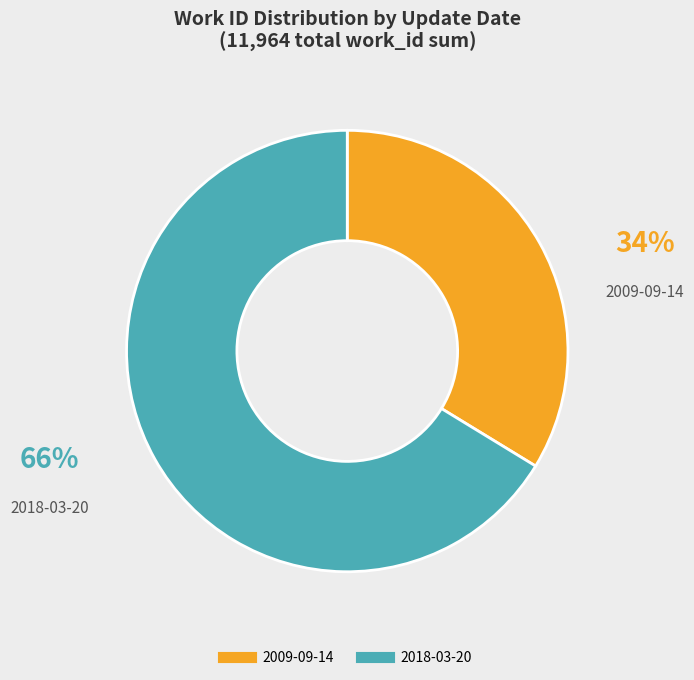

To the nearest percent, what is the combined percentage of 2018-03-20 and 2009-09-14?

100%